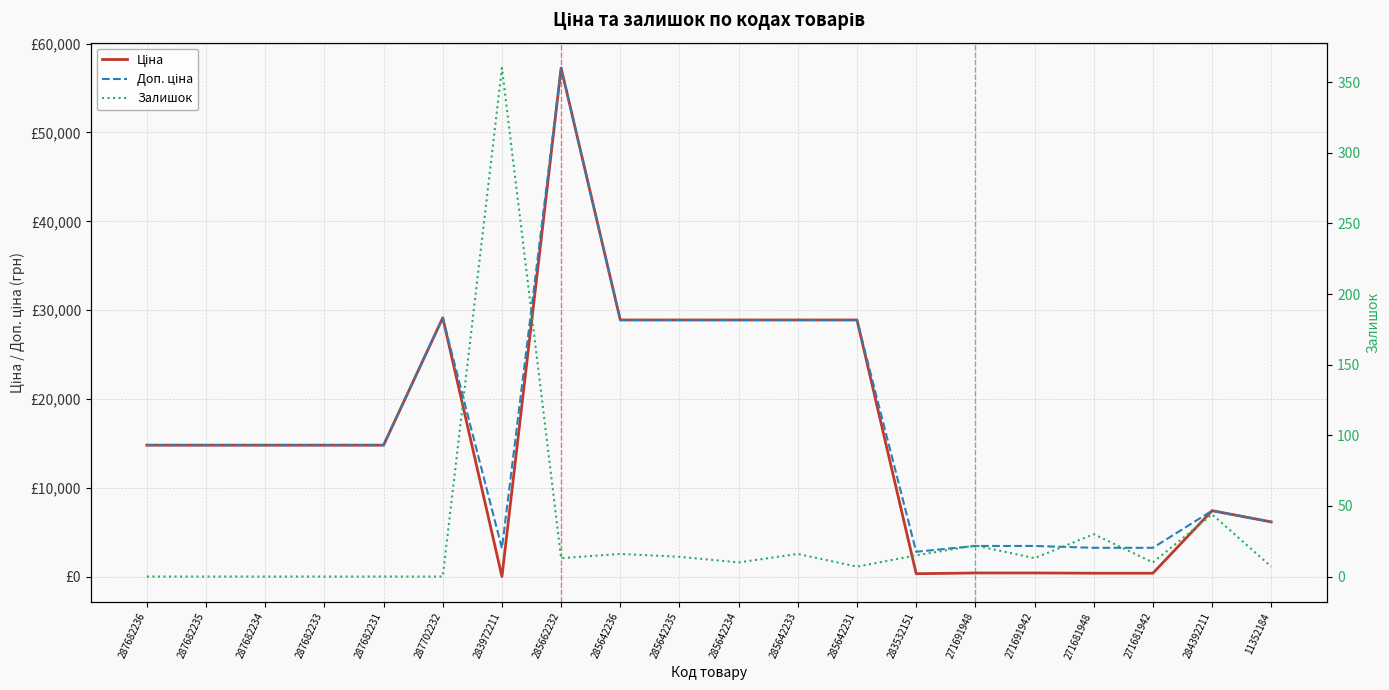

True or false: Залишок and Ціна intersect in this chart.

True